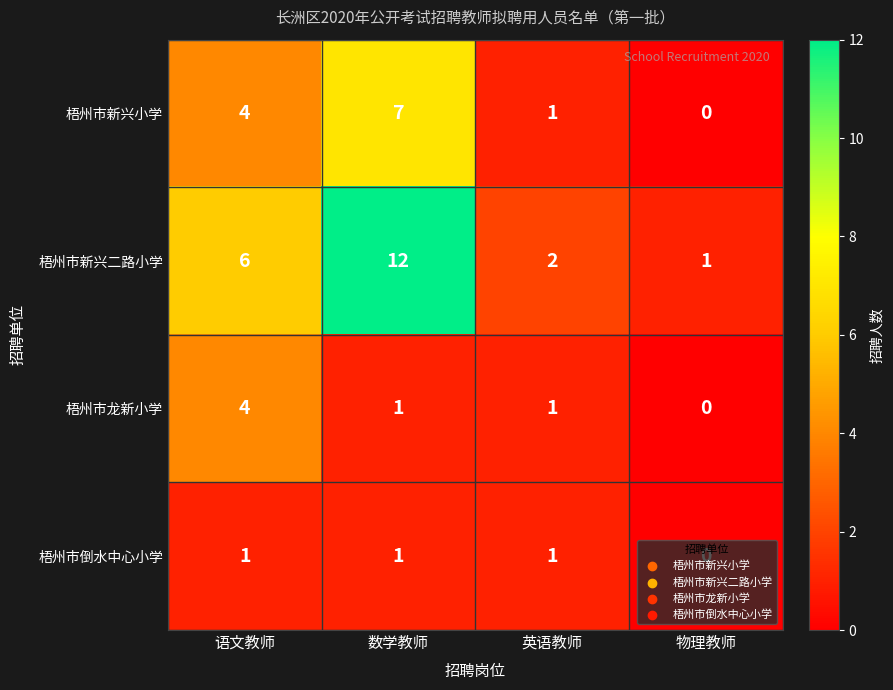

List the series in order of their peak value, highest first.

梧州市新兴二路小学, 梧州市新兴小学, 梧州市龙新小学, 梧州市倒水中心小学